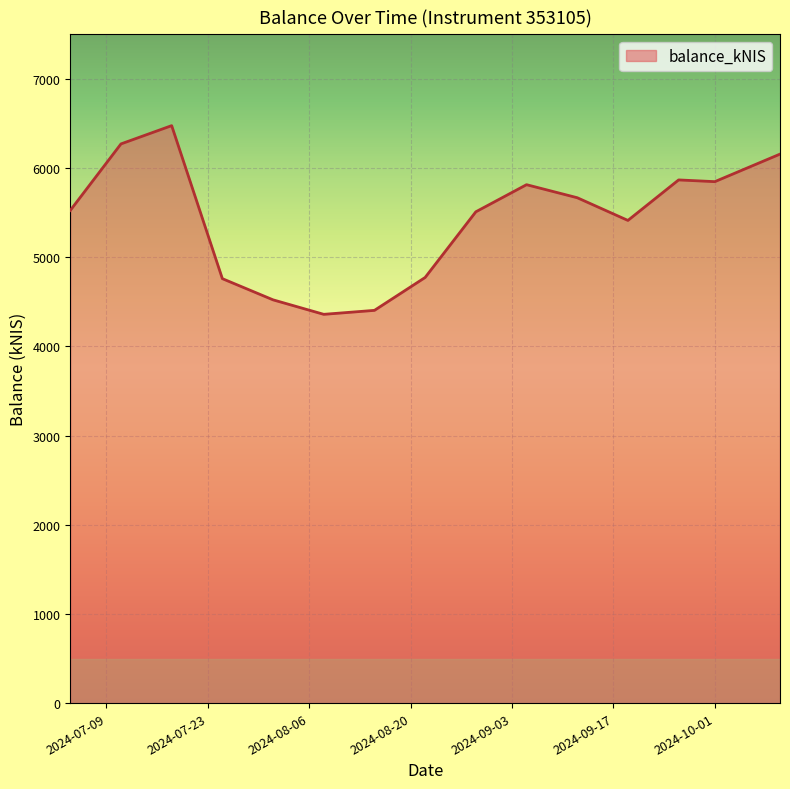

Reading right to left, extract all data points from this chart.

2024-10-10=6156.5	2024-10-01=5847.7	2024-09-26=5867.1	2024-09-19=5412.9	2024-09-12=5667.5	2024-09-05=5813.7	2024-08-29=5509.6	2024-08-22=4773.1	2024-08-15=4404.2	2024-08-08=4359.7	2024-08-01=4522.2	2024-07-25=4759.8	2024-07-18=6475.9	2024-07-11=6270.9	2024-07-04=5525.1